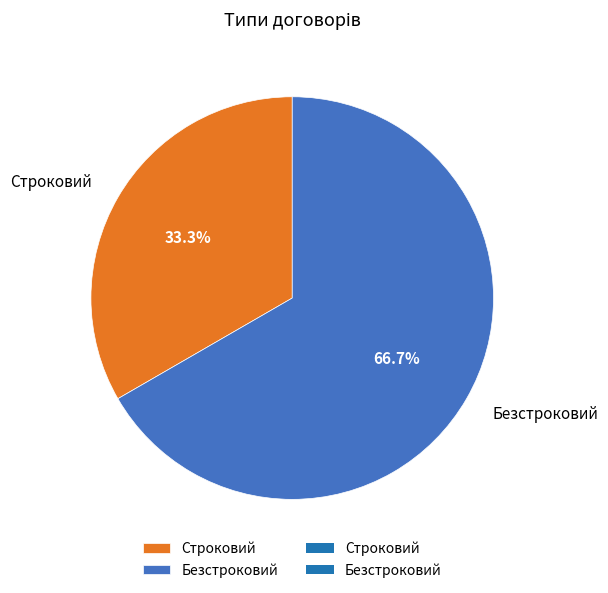

How many segments does this pie chart have?

2